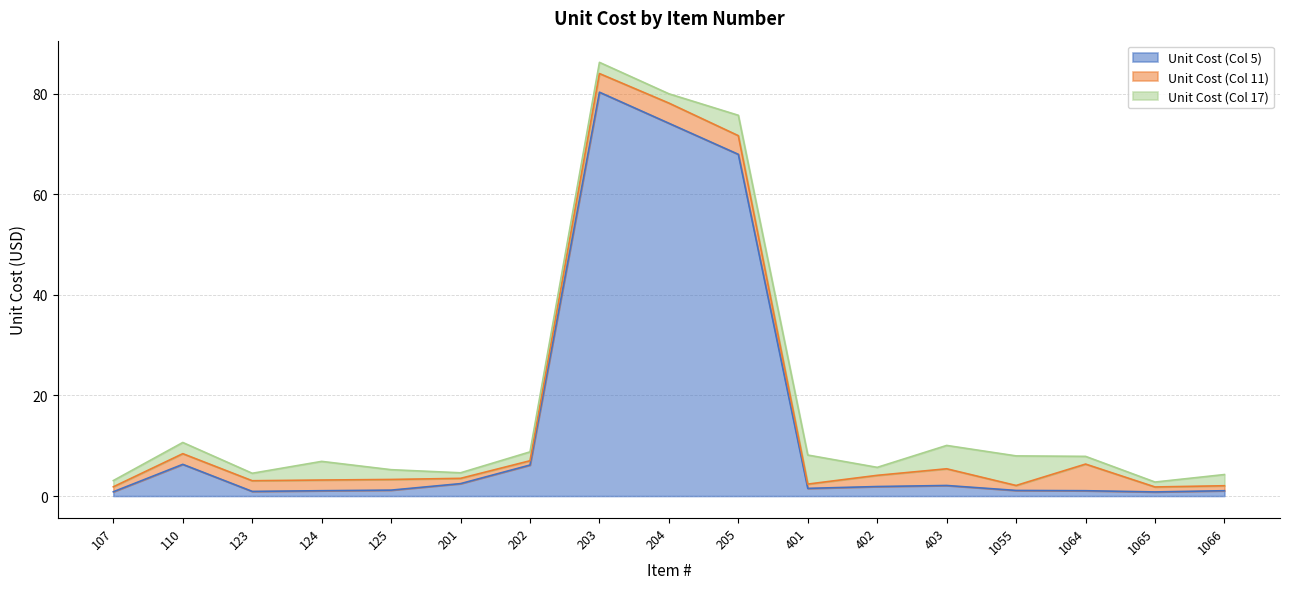

What is the value of the Unit Cost (Col 11) point at the 6th from the left?

1.1